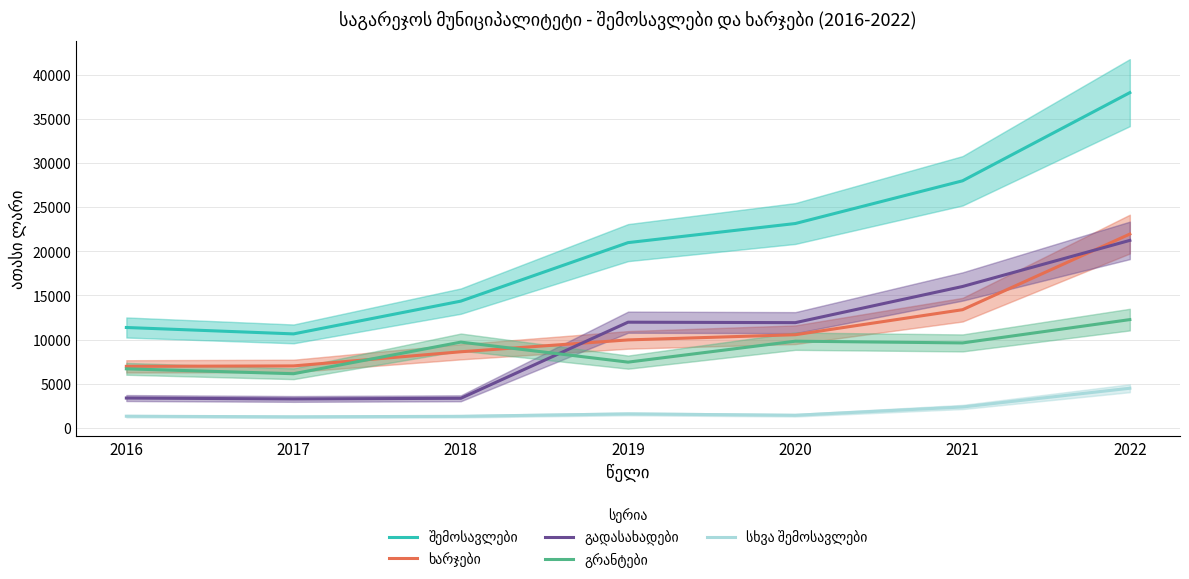

Which series changed the most between 2016 and 2022?

შემოსავლები